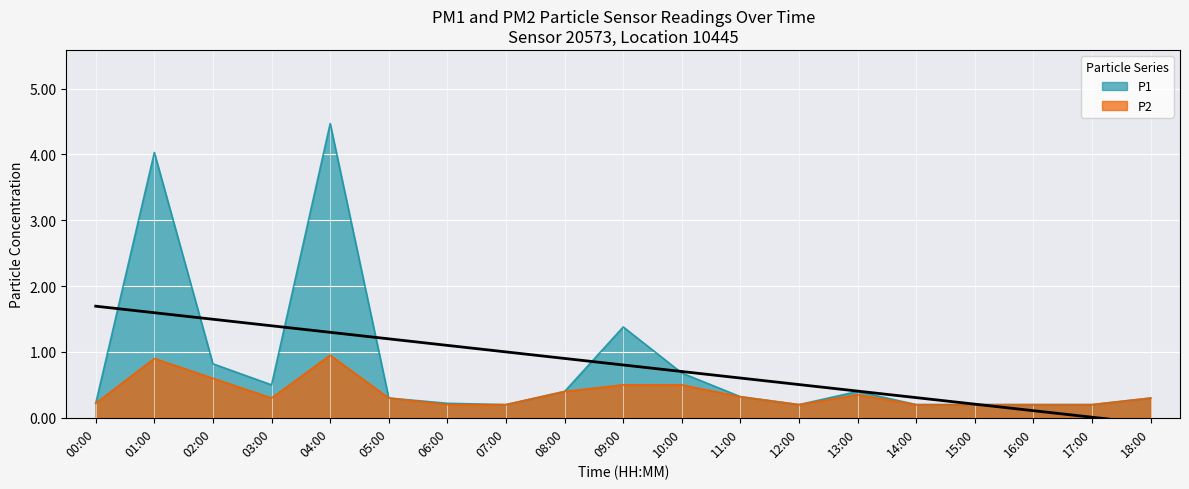

At which category does the chart reach its minimum across all series?

07:00